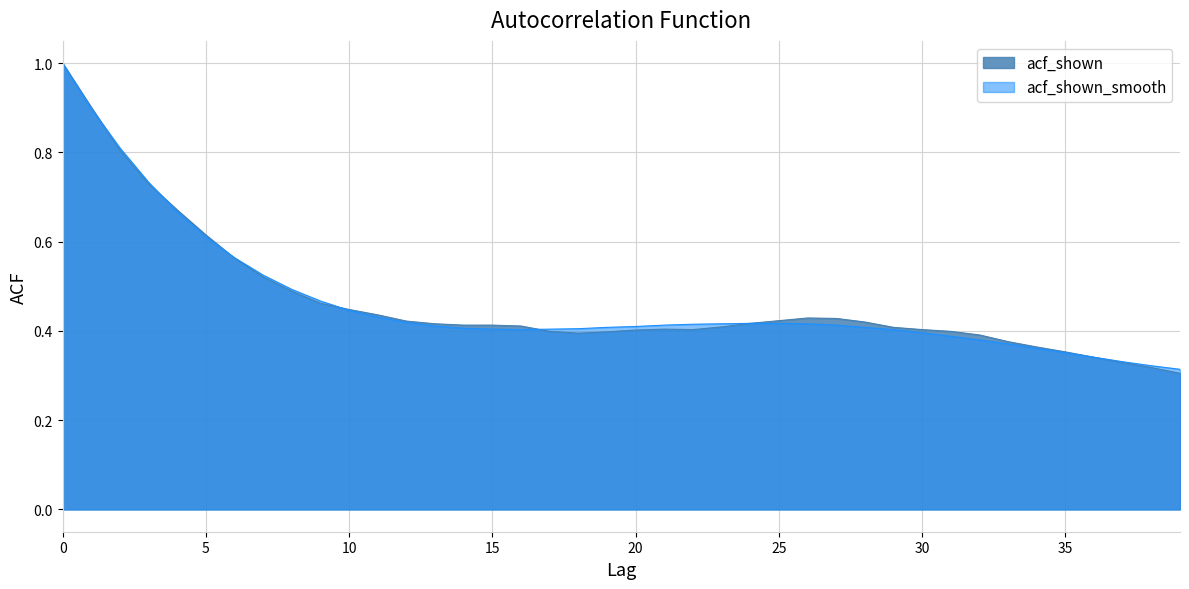

What value does the acf_shown_smooth series have at 33?

0.4